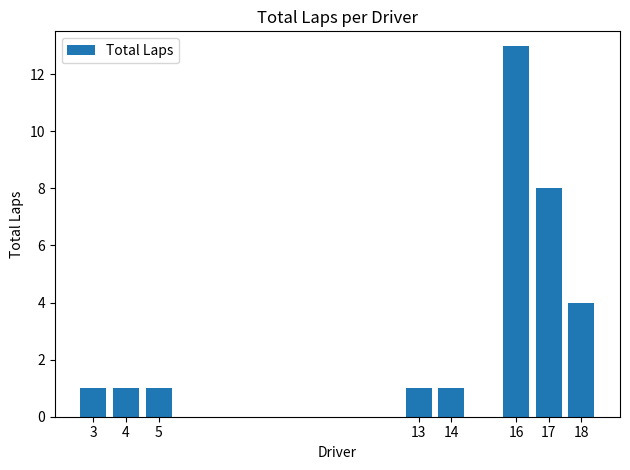

True or false: the data shows 3 at 17.

False